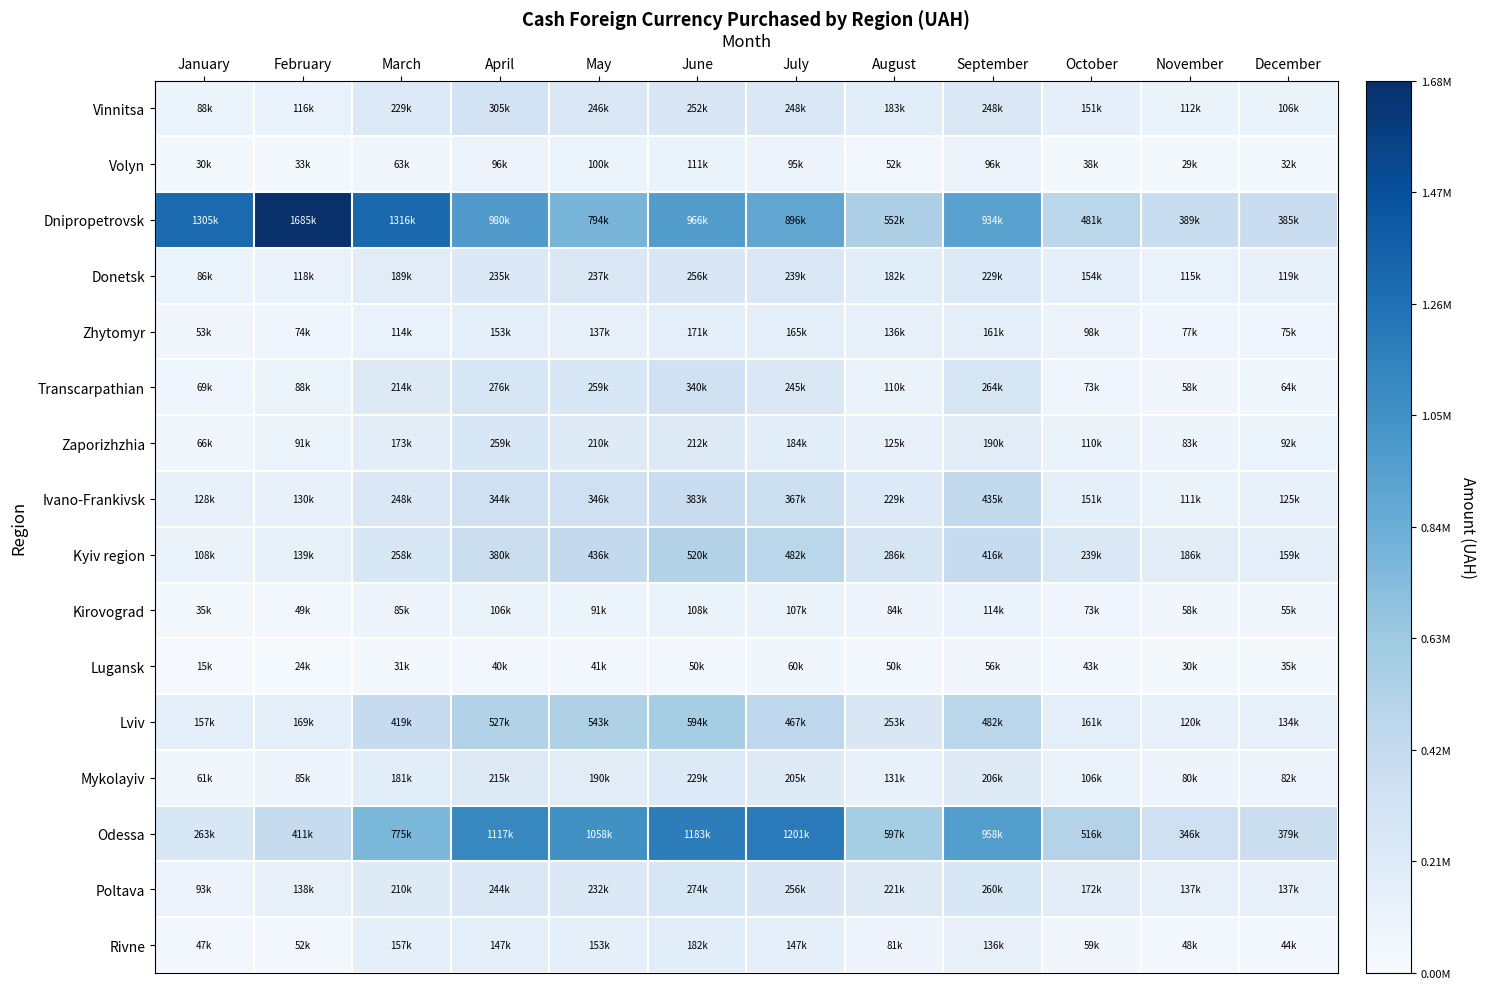

Reading right to left, what are all the values shown in this chart?

Vinnitsa: December=0.1	November=0.1	October=0.1	September=0.1	August=0.1	July=0.1	June=0.1	May=0.1	April=0.2	March=0.1	February=0.1	January=0.1
Volyn: December=0.0	November=0.0	October=0.0	September=0.1	August=0.0	July=0.1	June=0.1	May=0.1	April=0.1	March=0.0	February=0.0	January=0.0
Dnipropetrovsk: December=0.2	November=0.2	October=0.3	September=0.6	August=0.3	July=0.5	June=0.6	May=0.5	April=0.6	March=0.8	February=1.0	January=0.8
Donetsk: December=0.1	November=0.1	October=0.1	September=0.1	August=0.1	July=0.1	June=0.2	May=0.1	April=0.1	March=0.1	February=0.1	January=0.1
Zhytomyr: December=0.0	November=0.0	October=0.1	September=0.1	August=0.1	July=0.1	June=0.1	May=0.1	April=0.1	March=0.1	February=0.0	January=0.0
Transcarpathian: December=0.0	November=0.0	October=0.0	September=0.2	August=0.1	July=0.1	June=0.2	May=0.2	April=0.2	March=0.1	February=0.1	January=0.0
Zaporizhzhia: December=0.1	November=0.0	October=0.1	September=0.1	August=0.1	July=0.1	June=0.1	May=0.1	April=0.2	March=0.1	February=0.1	January=0.0
Ivano-Frankivsk: December=0.1	November=0.1	October=0.1	September=0.3	August=0.1	July=0.2	June=0.2	May=0.2	April=0.2	March=0.1	February=0.1	January=0.1
Kyiv region: December=0.1	November=0.1	October=0.1	September=0.2	August=0.2	July=0.3	June=0.3	May=0.3	April=0.2	March=0.2	February=0.1	January=0.1
Kirovograd: December=0.0	November=0.0	October=0.0	September=0.1	August=0.0	July=0.1	June=0.1	May=0.1	April=0.1	March=0.1	February=0.0	January=0.0
Lugansk: December=0.0	November=0.0	October=0.0	September=0.0	August=0.0	July=0.0	June=0.0	May=0.0	April=0.0	March=0.0	February=0.0	January=0.0
Lviv: December=0.1	November=0.1	October=0.1	September=0.3	August=0.2	July=0.3	June=0.4	May=0.3	April=0.3	March=0.2	February=0.1	January=0.1
Mykolayiv: December=0.0	November=0.0	October=0.1	September=0.1	August=0.1	July=0.1	June=0.1	May=0.1	April=0.1	March=0.1	February=0.1	January=0.0
Odessa: December=0.2	November=0.2	October=0.3	September=0.6	August=0.4	July=0.7	June=0.7	May=0.6	April=0.7	March=0.5	February=0.2	January=0.2
Poltava: December=0.1	November=0.1	October=0.1	September=0.2	August=0.1	July=0.2	June=0.2	May=0.1	April=0.1	March=0.1	February=0.1	January=0.1
Rivne: December=0.0	November=0.0	October=0.0	September=0.1	August=0.0	July=0.1	June=0.1	May=0.1	April=0.1	March=0.1	February=0.0	January=0.0